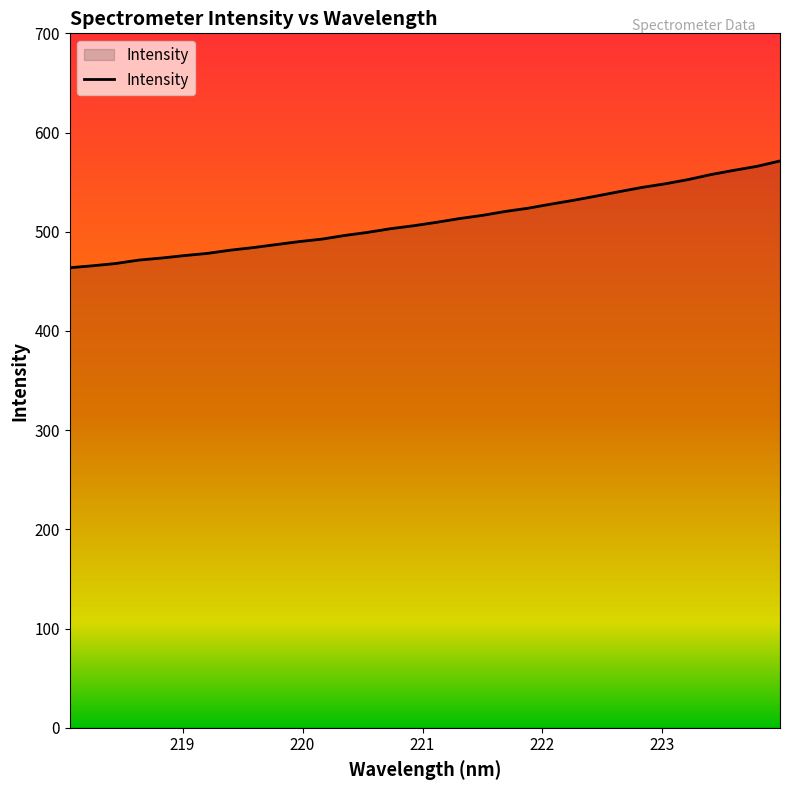

What is the difference between the maximum and minimum values?

107.7